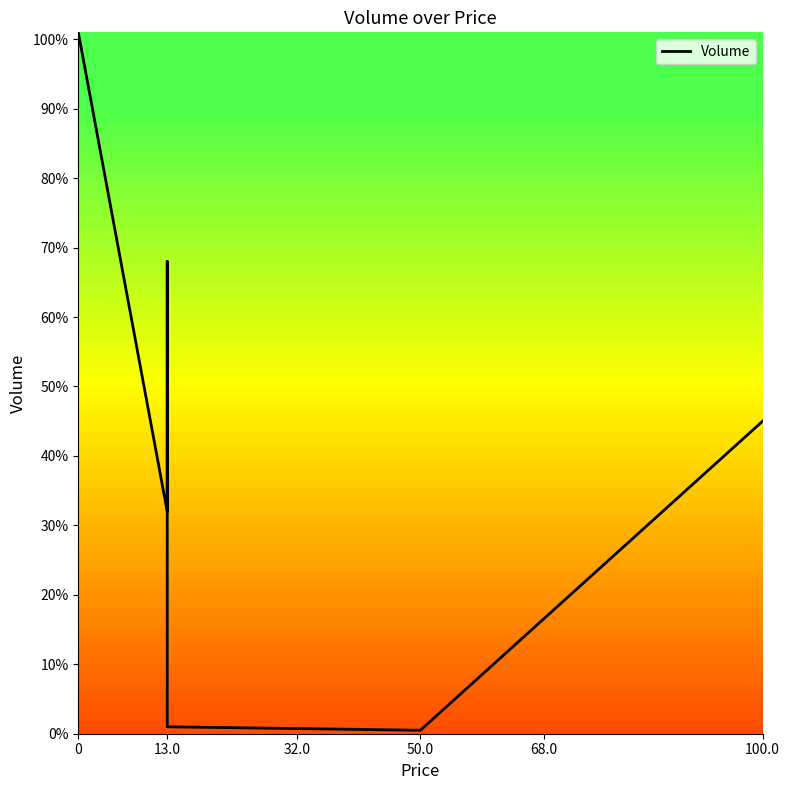

Does the chart have visible grid lines?

No